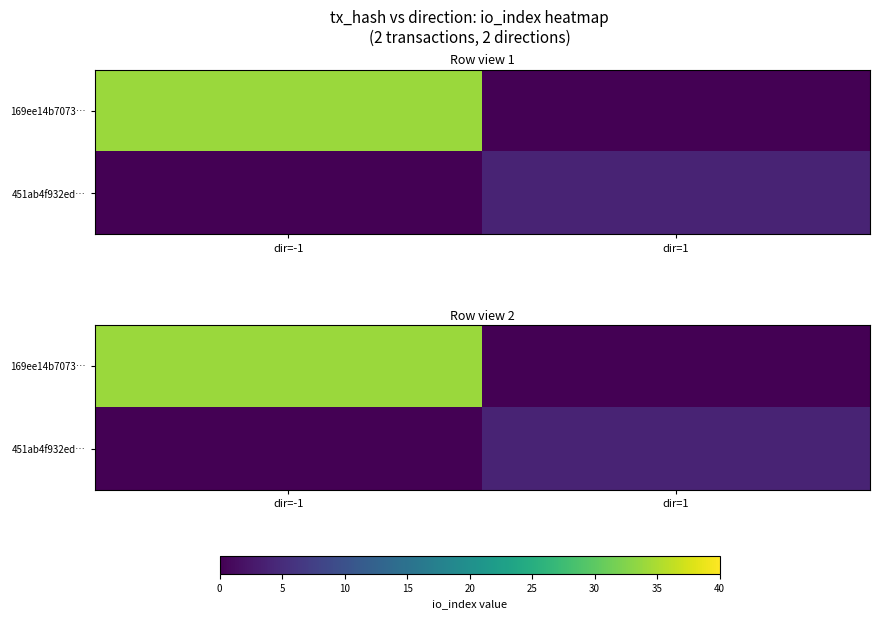

What is the total value across all series at dir=1?

4